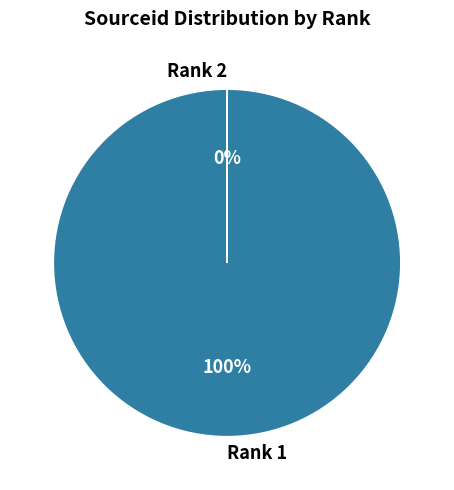

To the nearest percent, what is the difference between the largest and smallest slice percentages?

100%